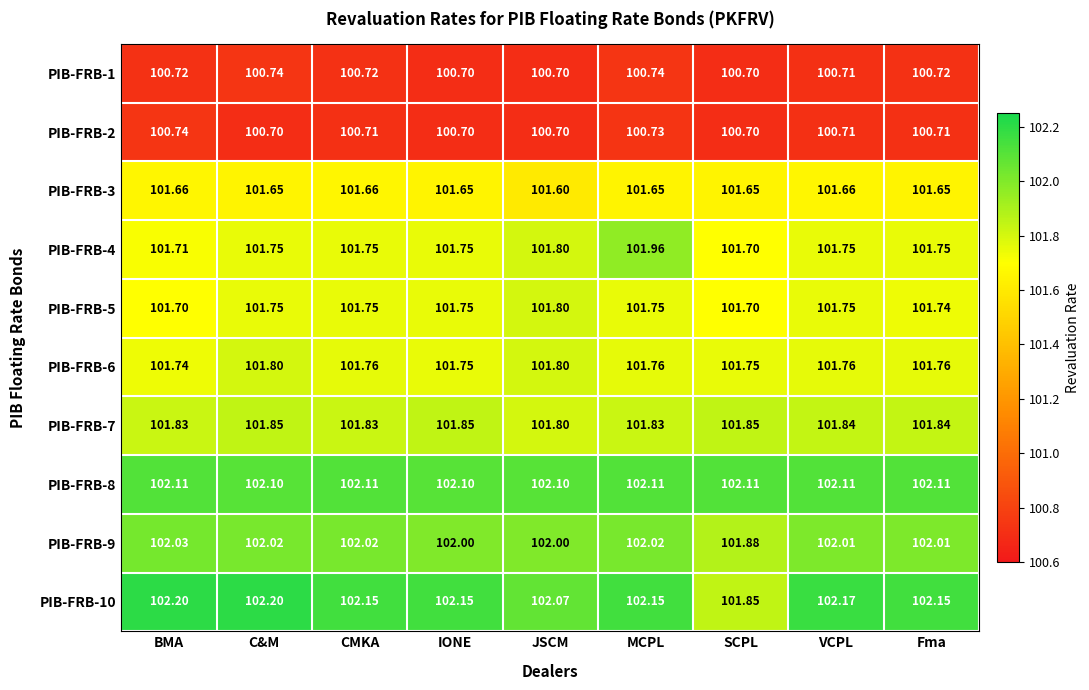

Which series has the largest total across all categories?

PIB-FRB-10